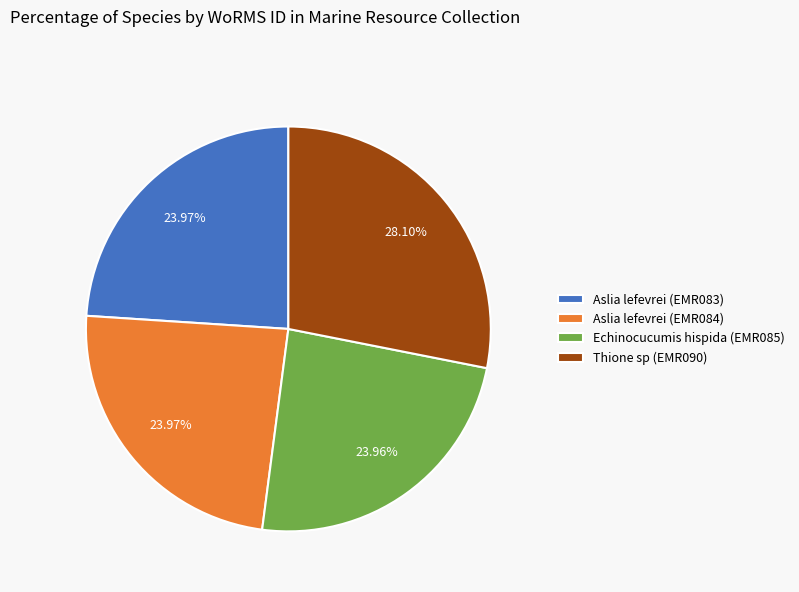

What percentage is the Aslia lefevrei (EMR084) slice, to the nearest percent?

24%